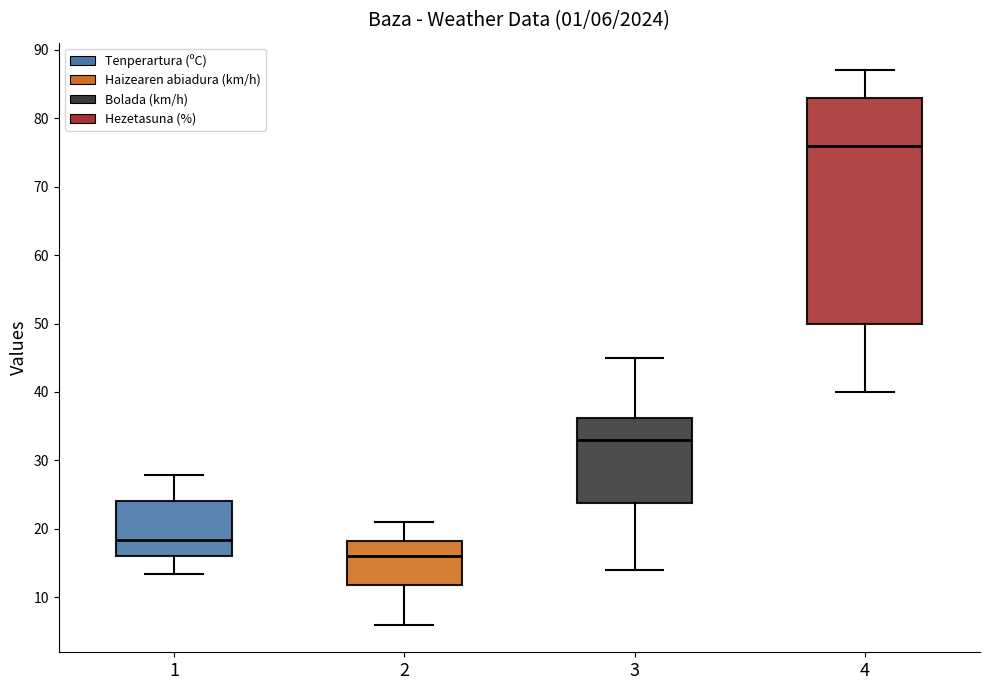

Which box's median line is the highest?

4